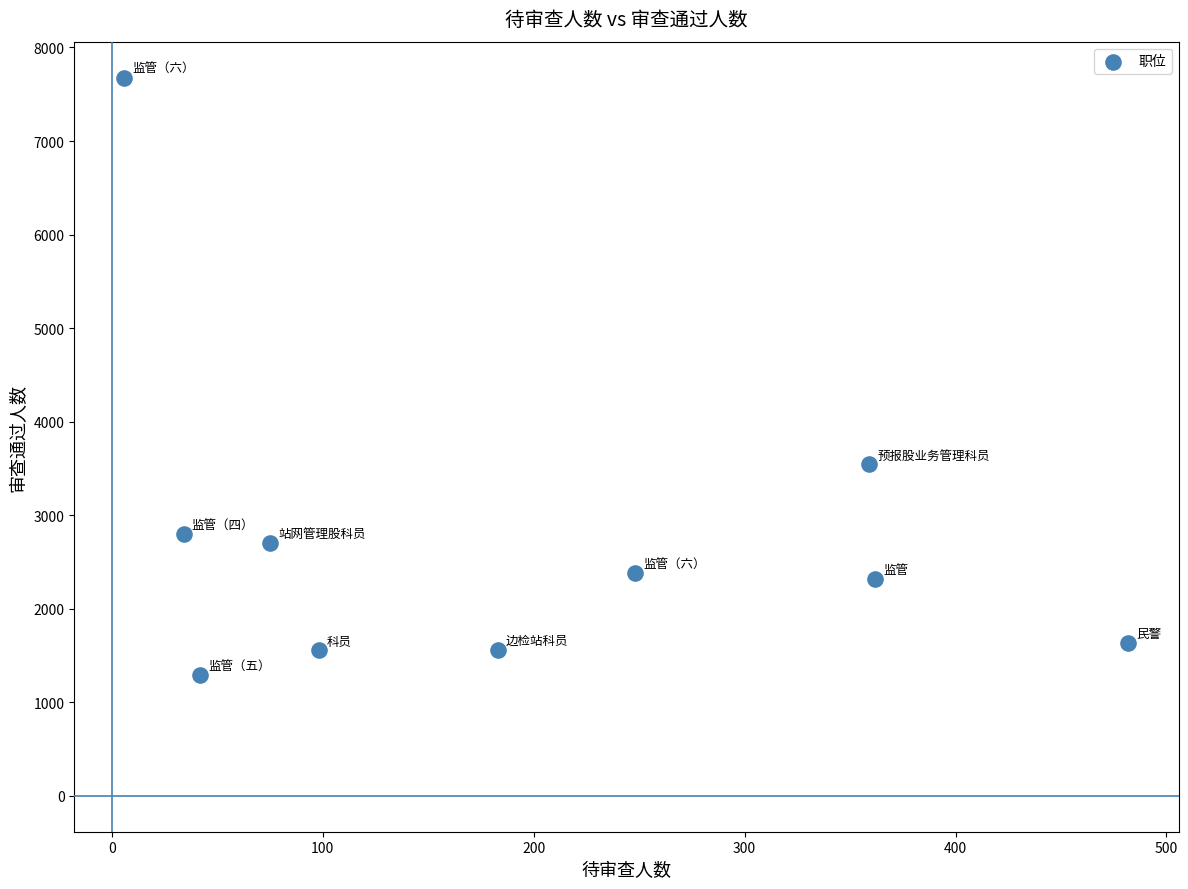

What Y value in the scatter plot is closest to 4484?

3546